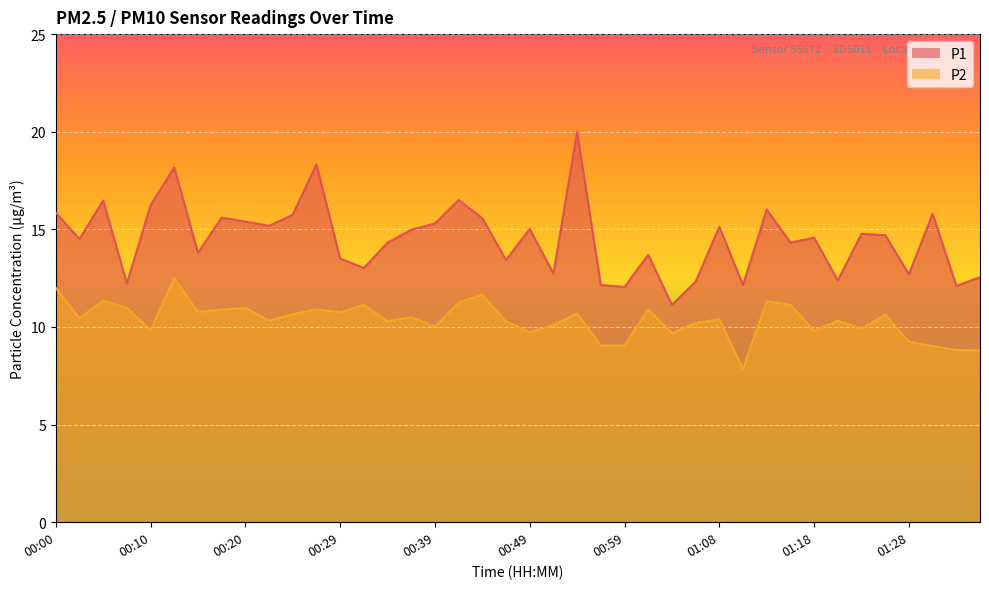

Does the chart display data point markers on the line(s)?

No